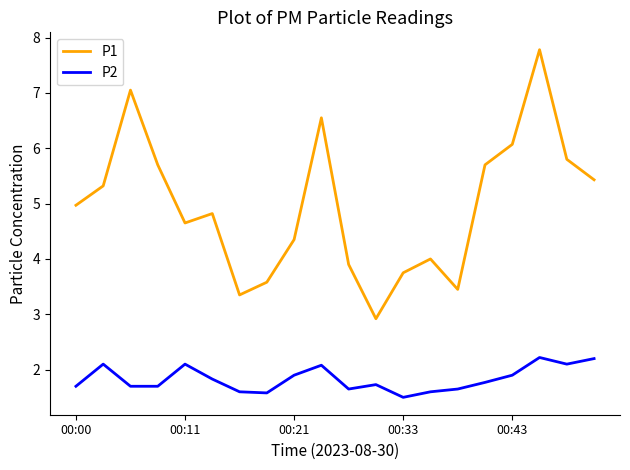

List the series in order of their overall mean, highest first.

P1, P2